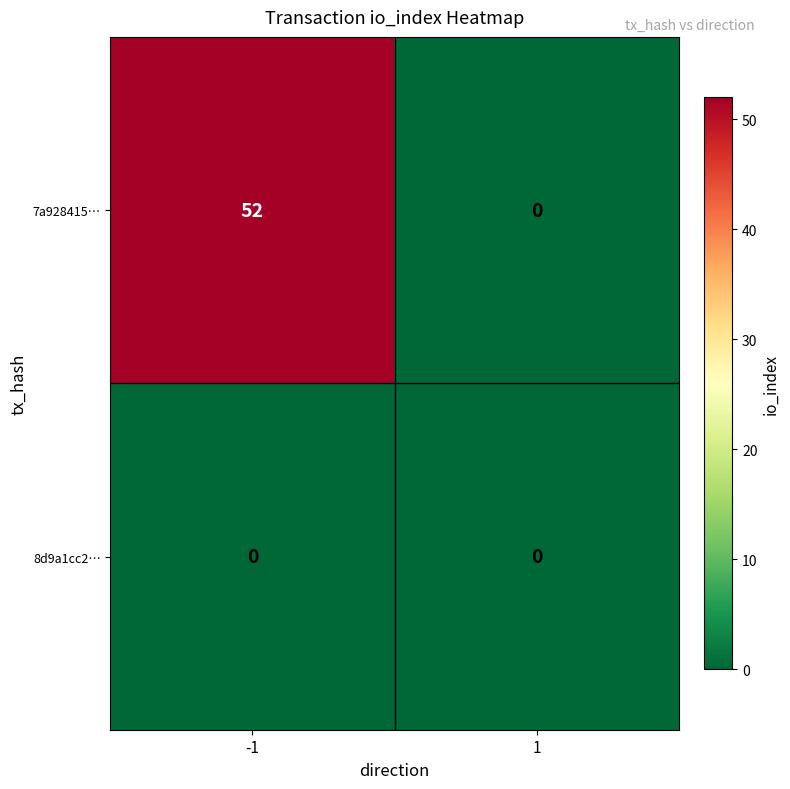

Count the number of data series in this chart.

2